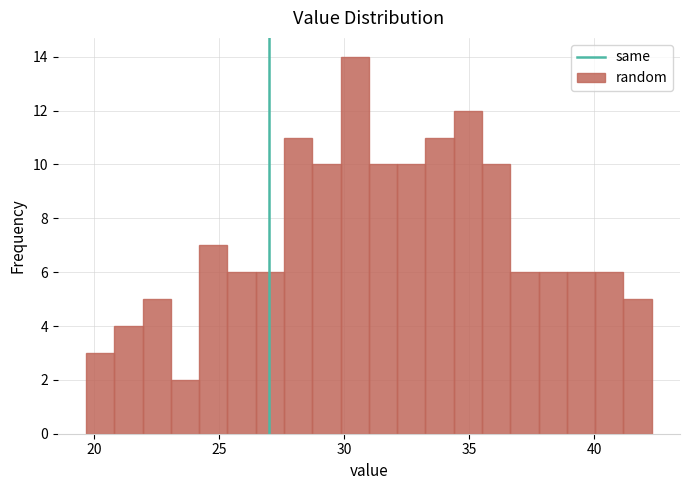

Around what value on the x-axis is the tallest bar? Give the approximate position of its centre, as read against the axis.

30.5